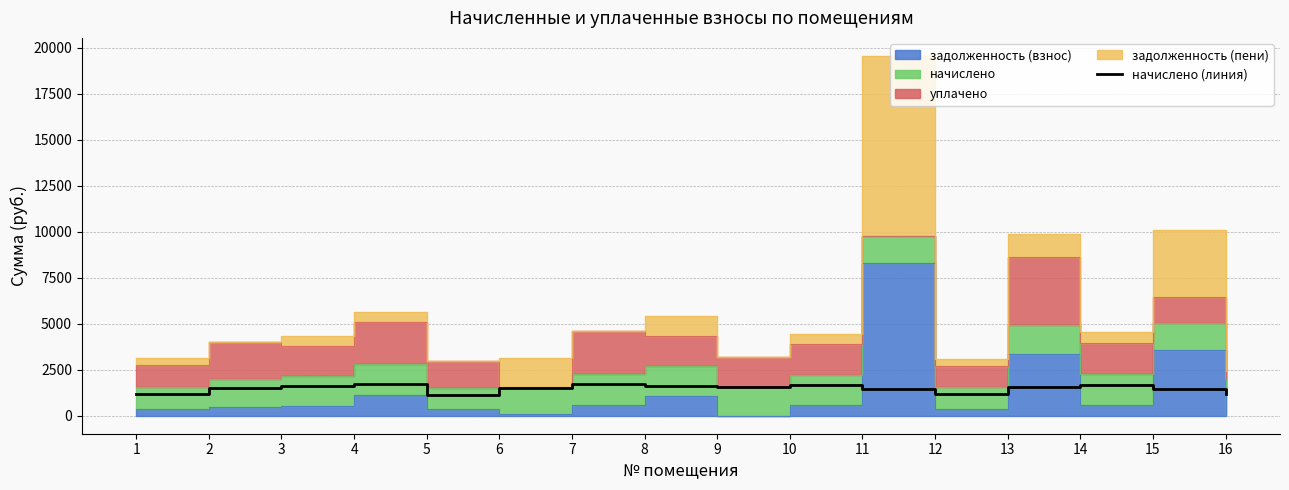

Rank the categories by value from lowest to highest.

5, 12, 1, 16, 11, 15, 6, 2, 9, 13, 3, 8, 10, 14, 4, 7